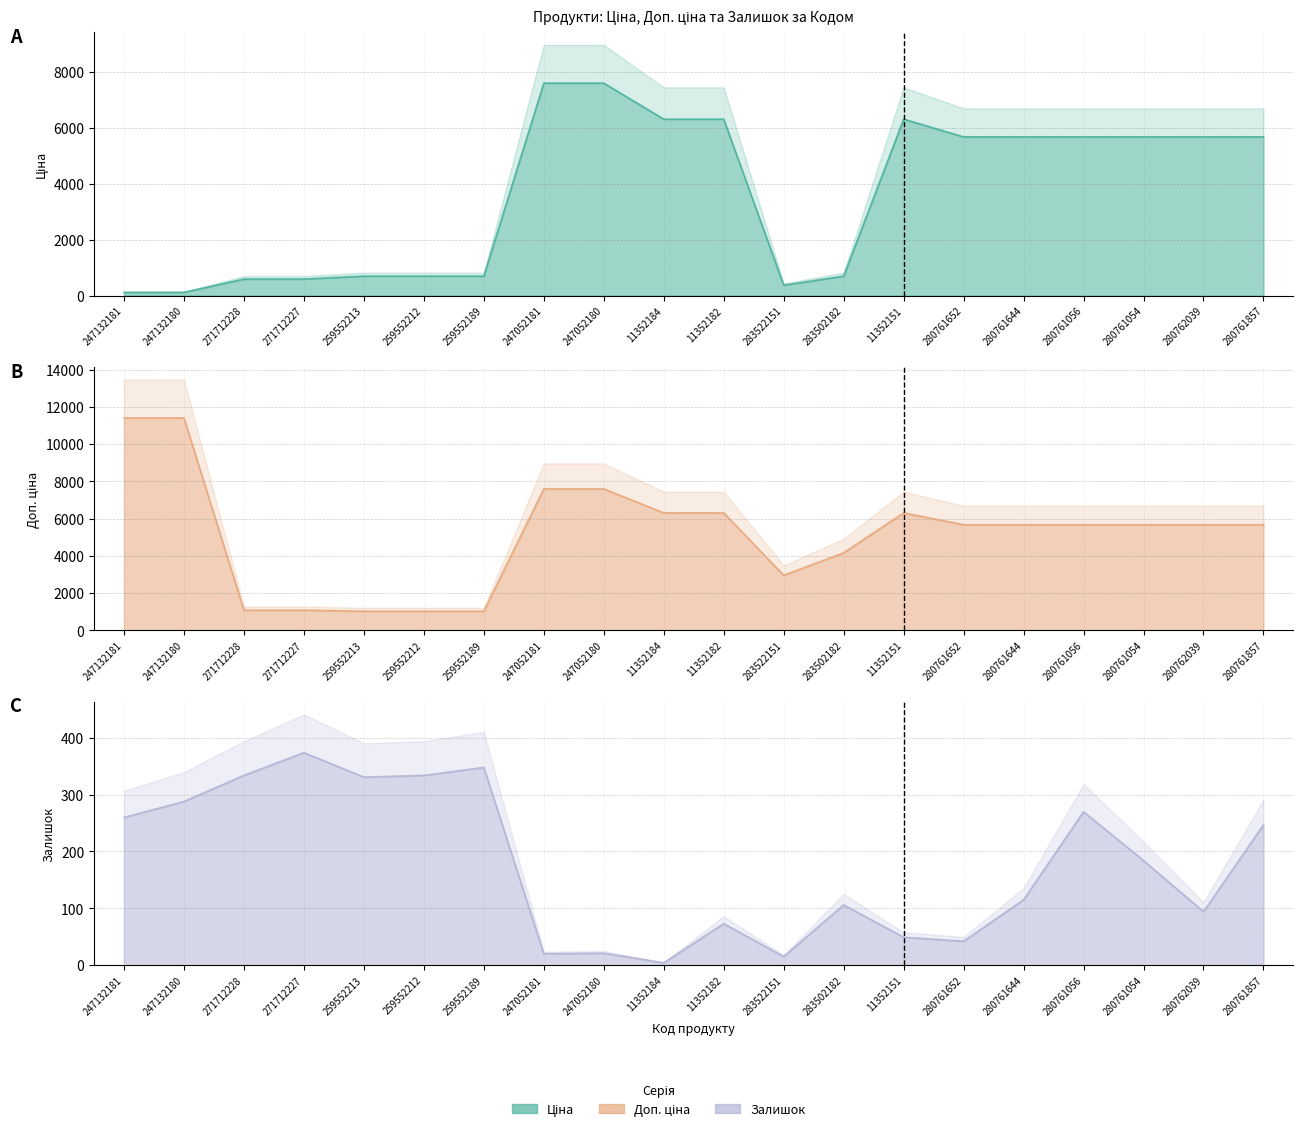

List the series in order of their overall mean, highest first.

Доп. ціна, Ціна, Залишок